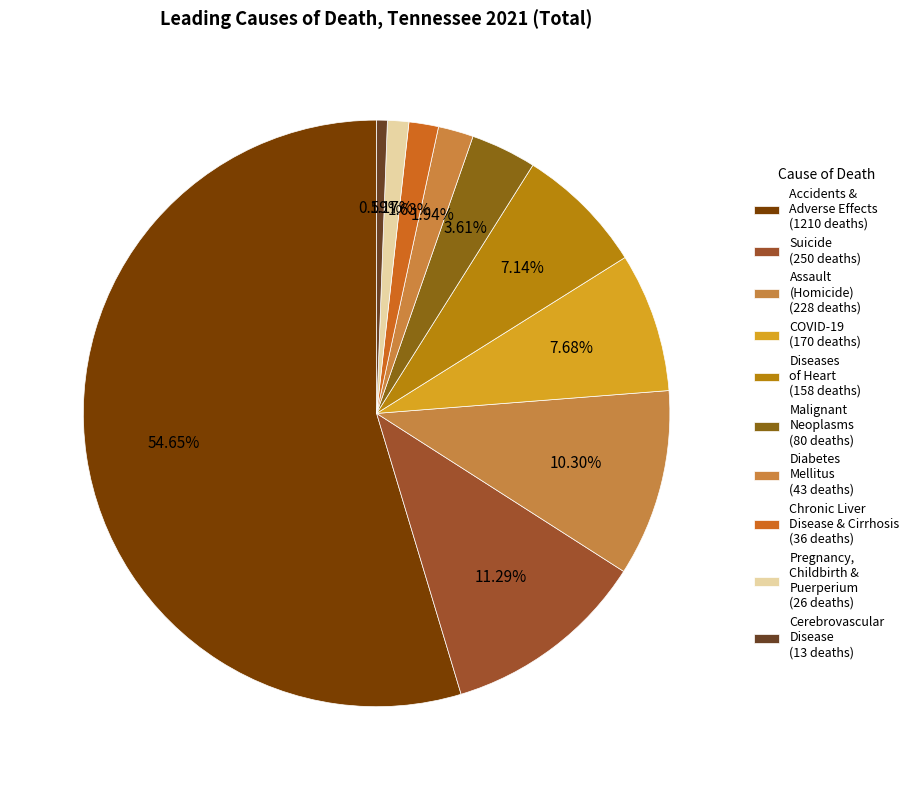

Count the number of slices in the pie.

10